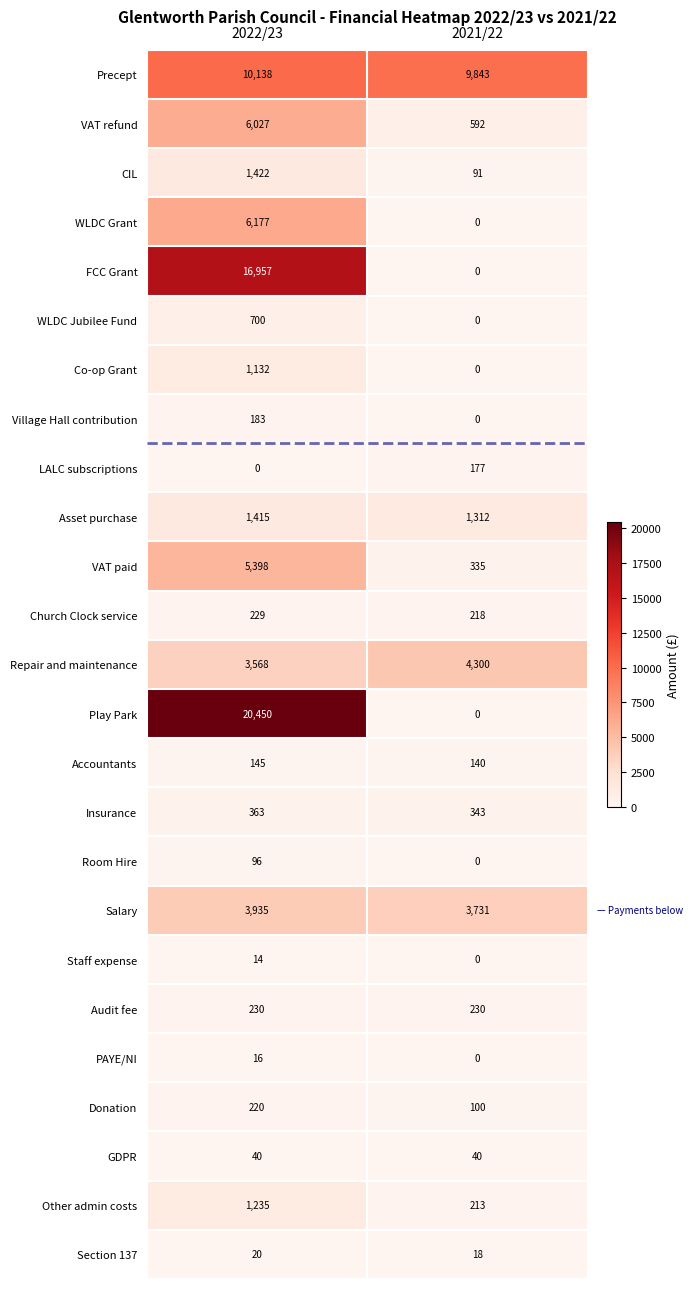

Which series changed the most between 2022/23 and 2021/22?

Play Park